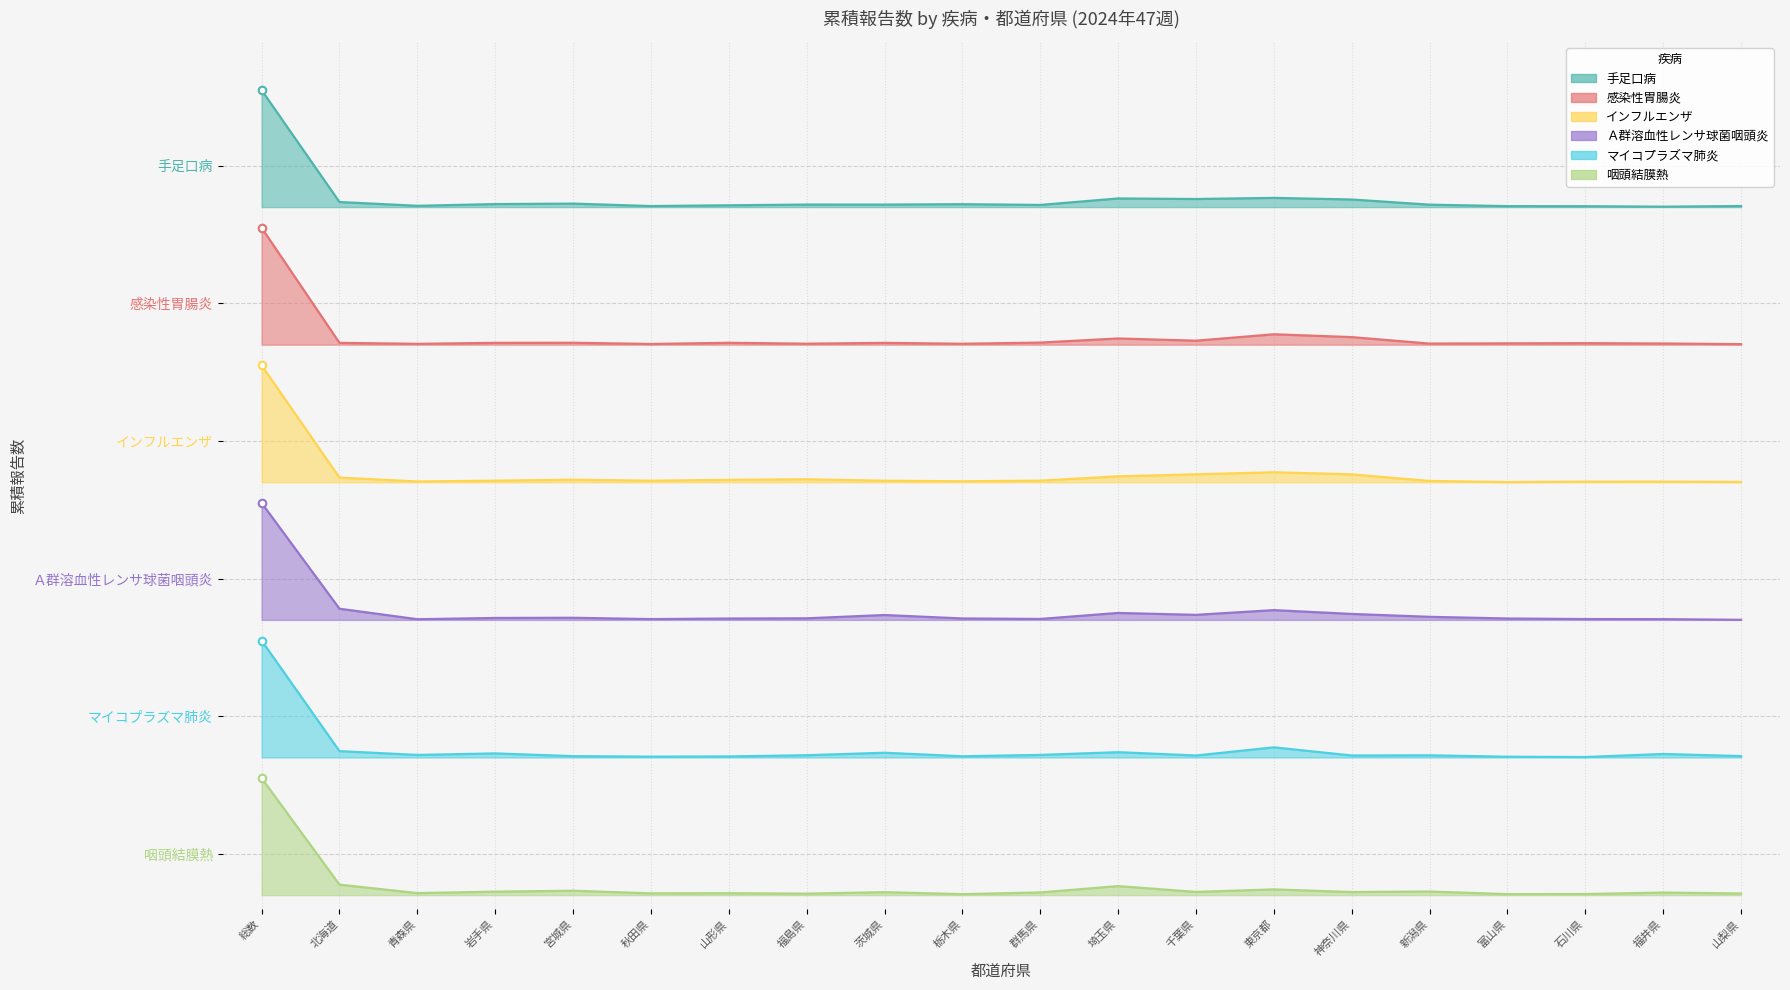

At how many categories does at least one series exceed 2?

20